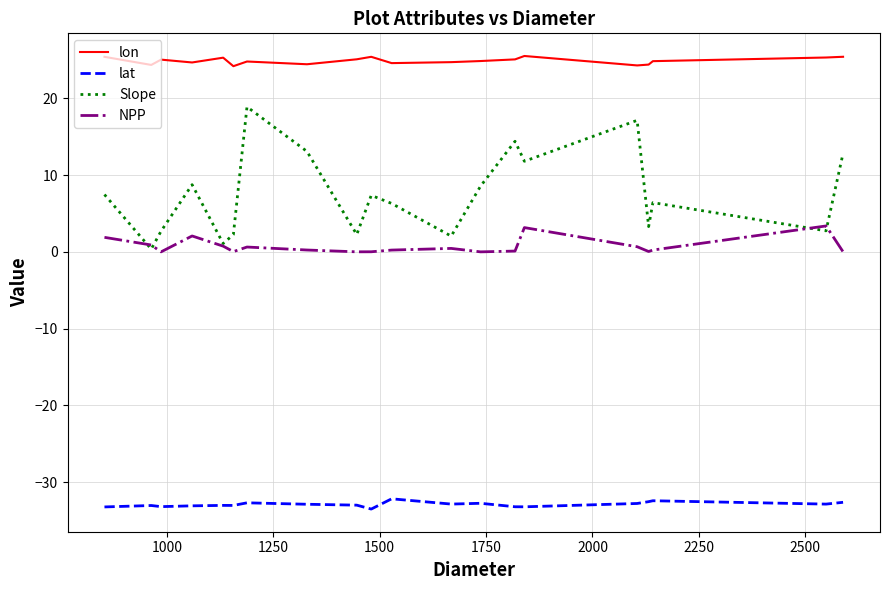

List the series in order of their peak value, highest first.

lon, Slope, NPP, lat